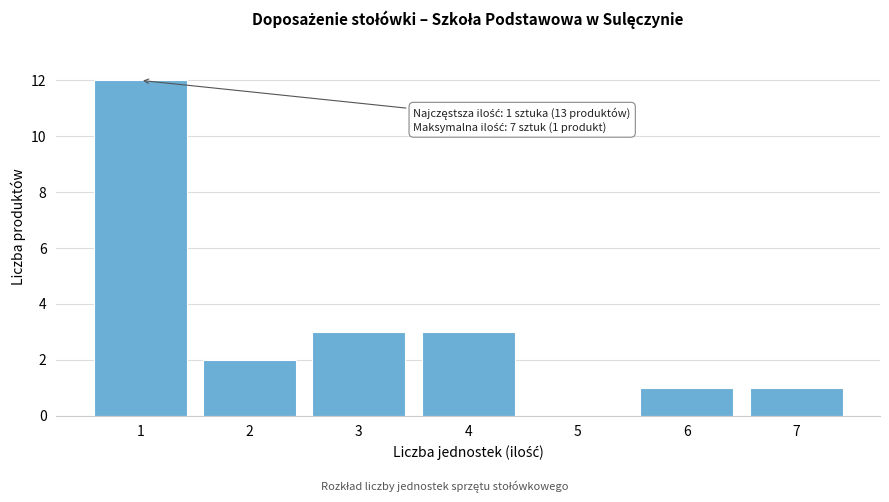

Reading right to left, transcribe all the data shown in this chart.

7=1	6=1	5=0	4=3	3=3	2=2	1=12